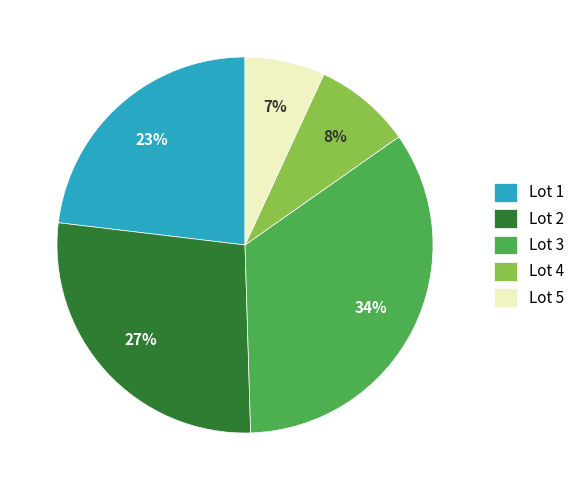

How many slices are in this pie chart?

5